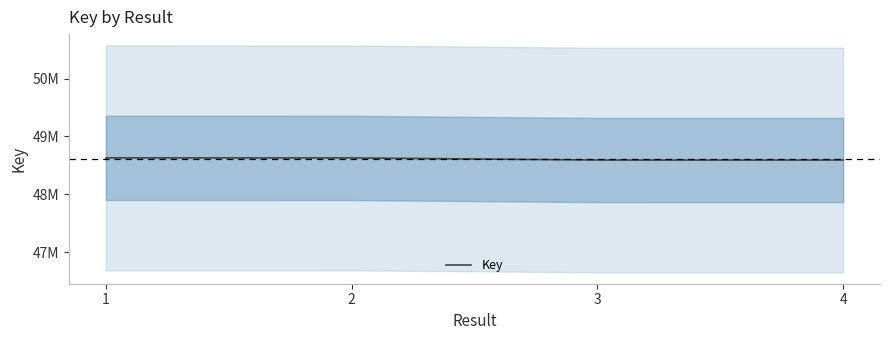

Reading right to left, transcribe all the data shown in this chart.

4=48592507	3=48592903	2=48629115	1=48630092